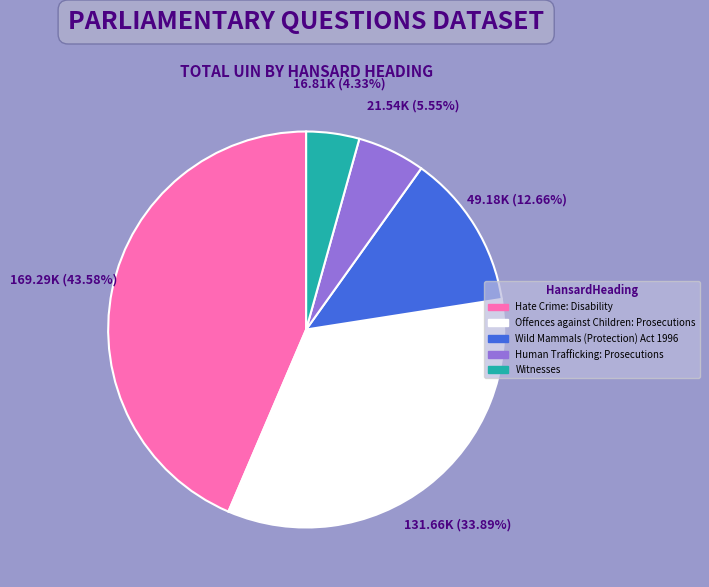

What is the smallest slice in the pie chart?

Witnesses